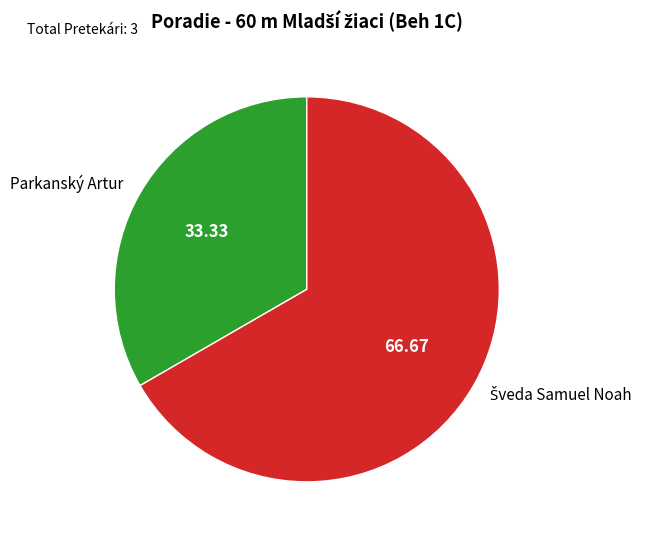

Which category has the smallest portion of the pie?

Parkanský Artur